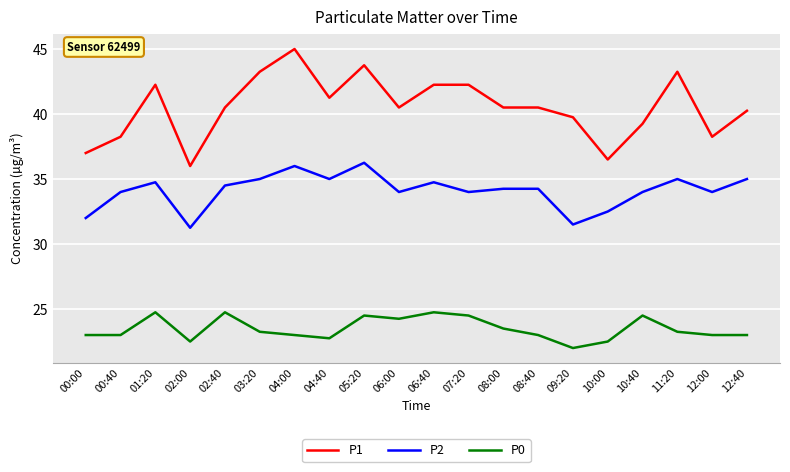

At which label does P1 first exceed 40?

01:20